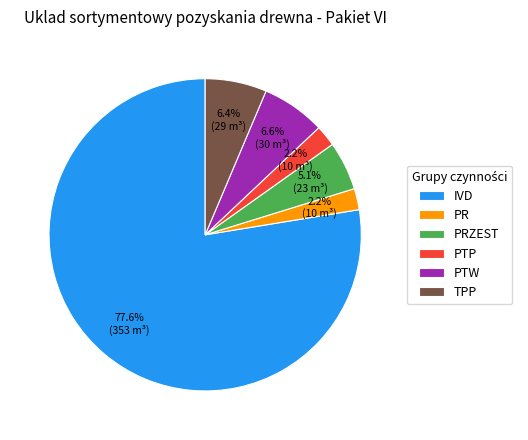

What is the ratio of the value at PR to the value at PTP?

1.0